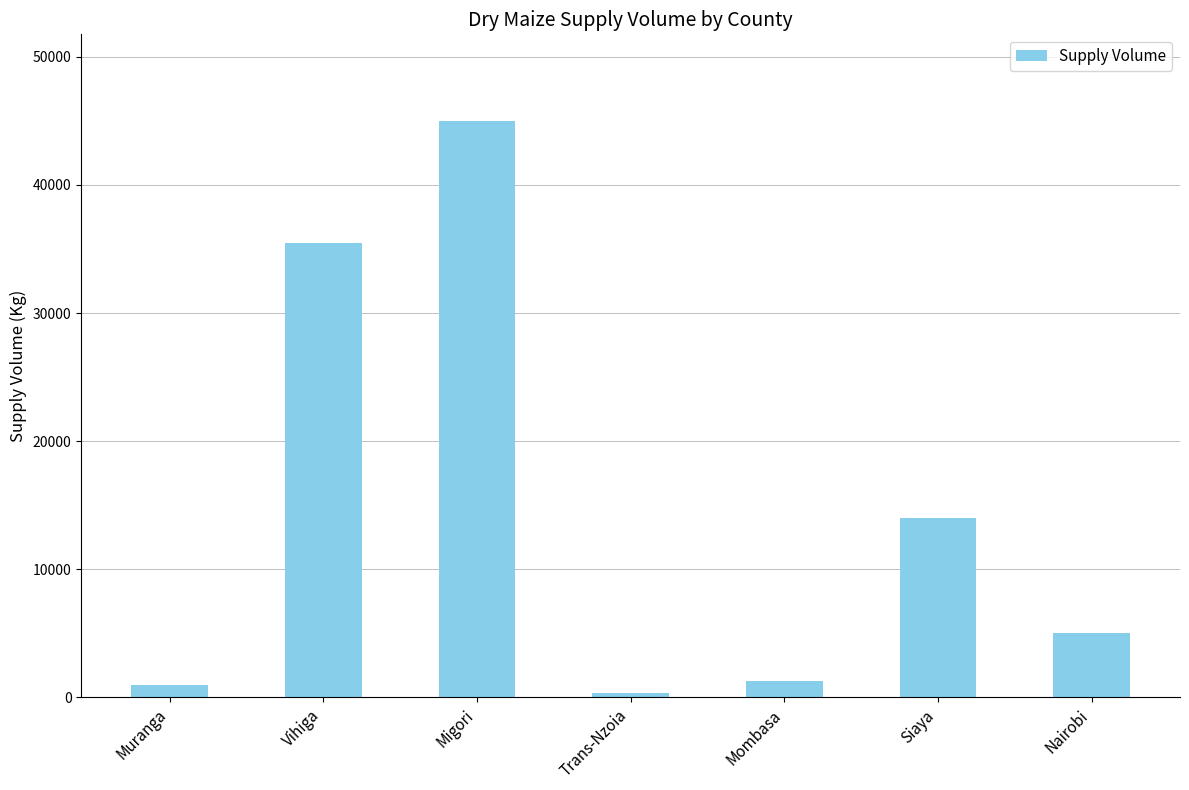

What is the change in value from Vihiga to Mombasa?

-34240